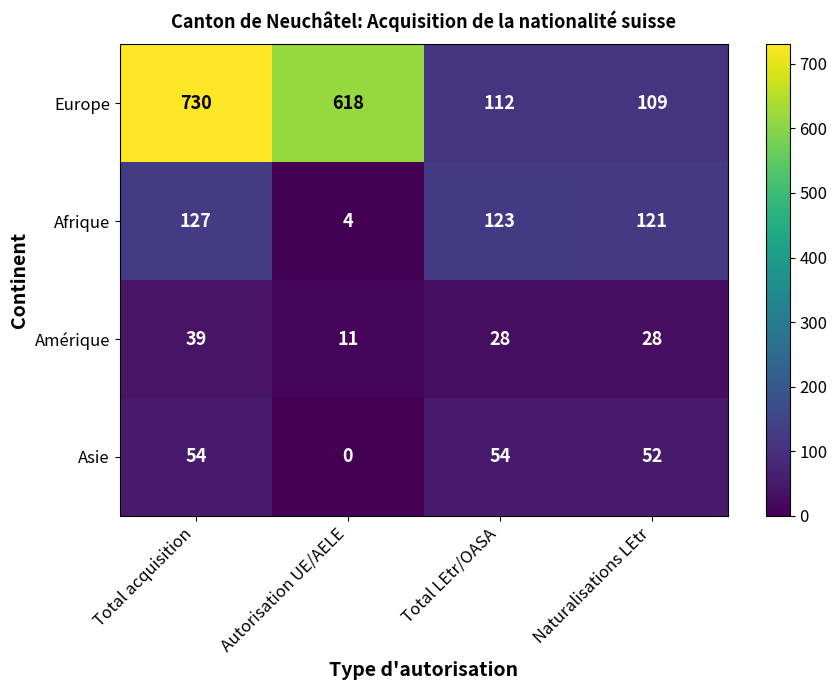

The Amérique series shows 28 at Naturalisations LEtr. True or false?

True